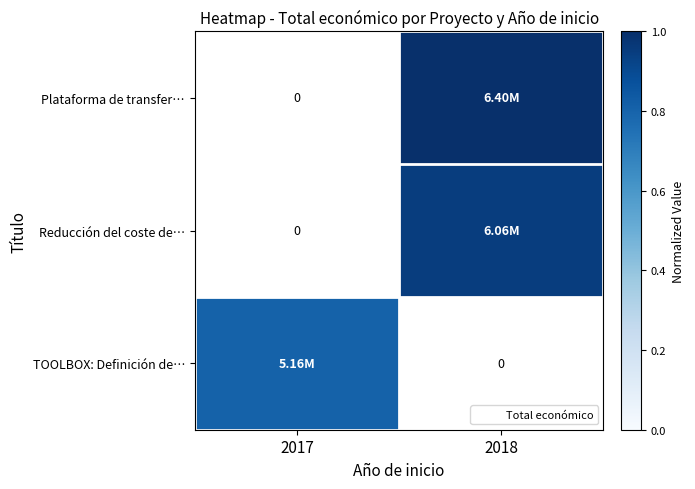

At which label does Plataforma de transfer… reach its minimum?

2017